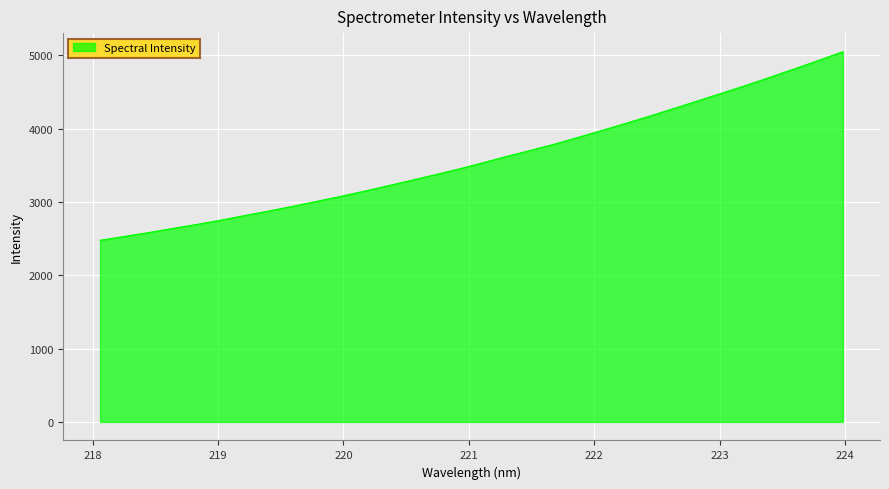

What is the minimum value shown in the chart?

2478.4